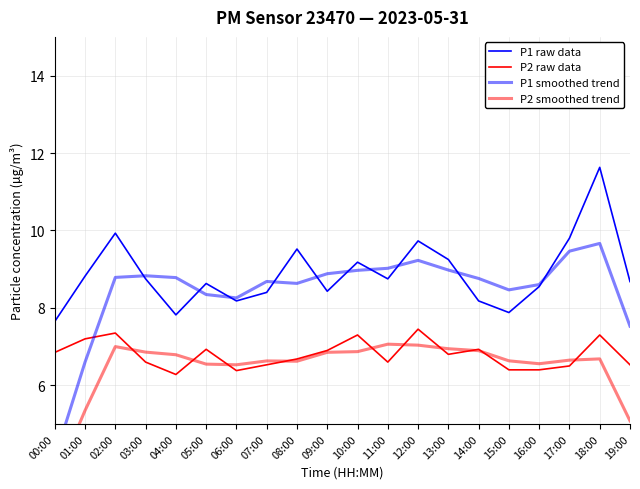

At which category does P1 smoothed trend reach its first local peak?

03:00